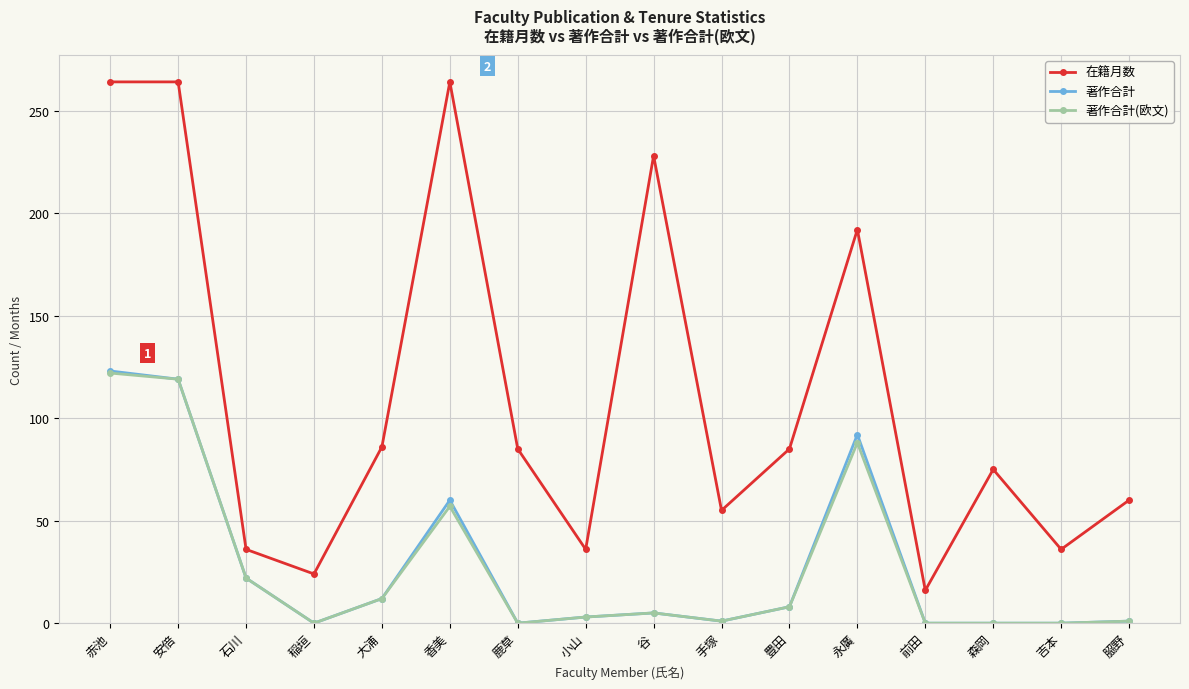

What is the label of the 7th point from the left?

鹿草